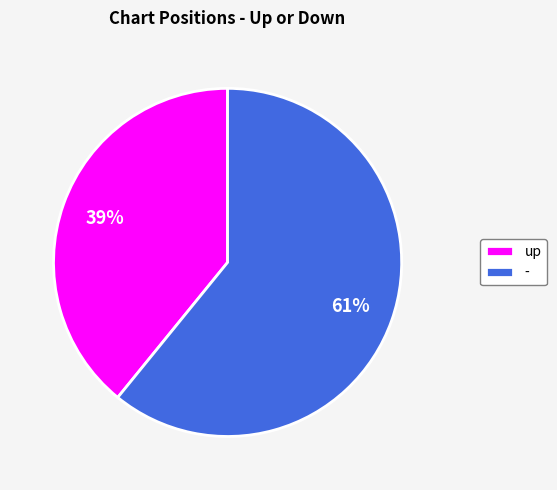

Does - represent more than half of the total?

Yes